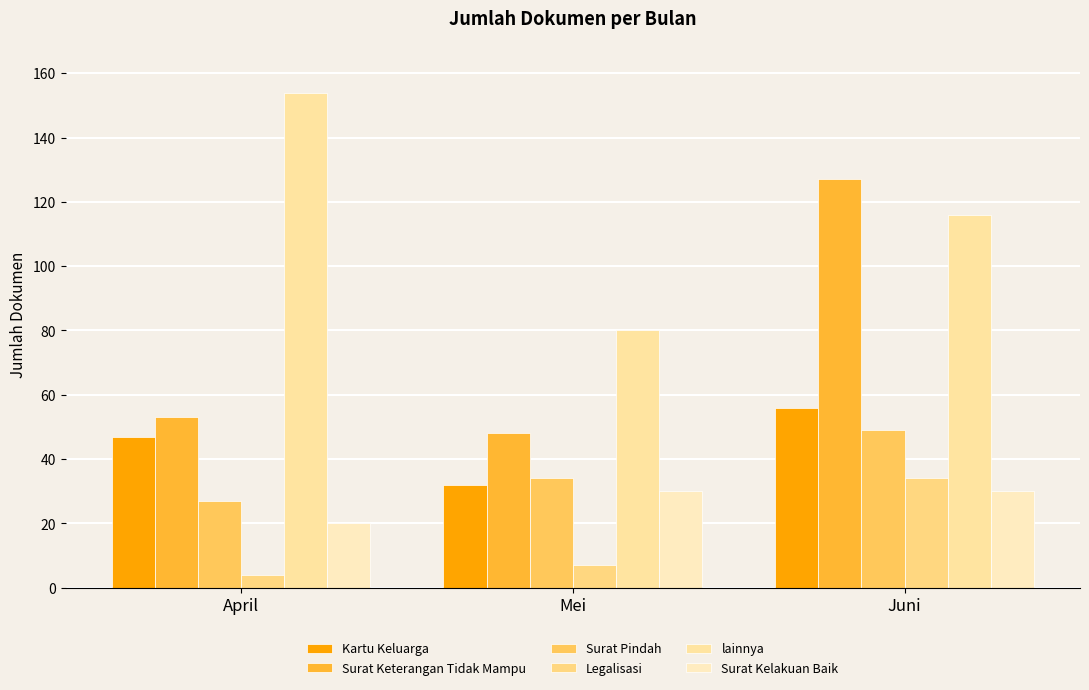

Is it true that Legalisasi equals 6 at April?

False